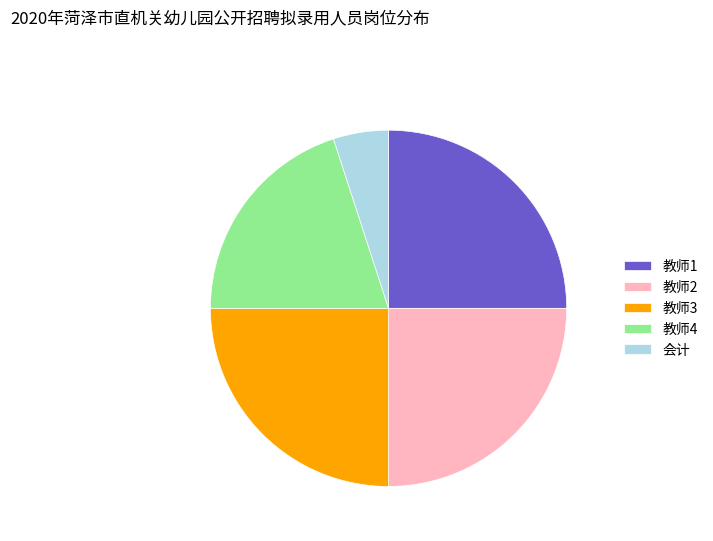

Which category has the smallest portion of the pie?

会计